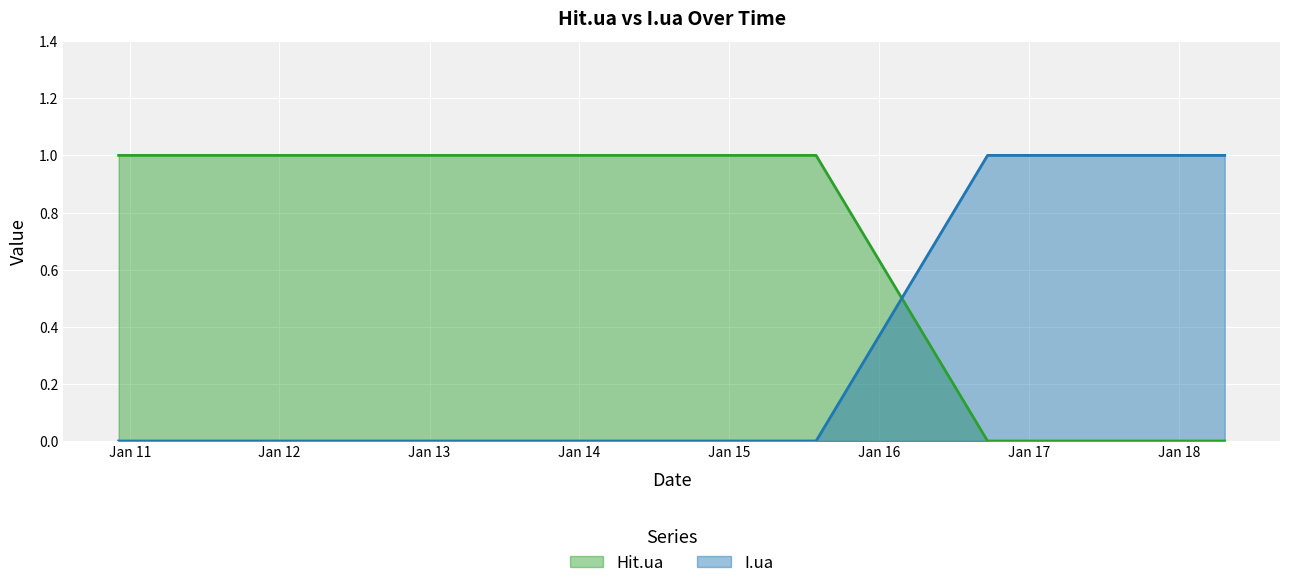

The value of I.ua at 2010-12-05 is 0. True or false?

True